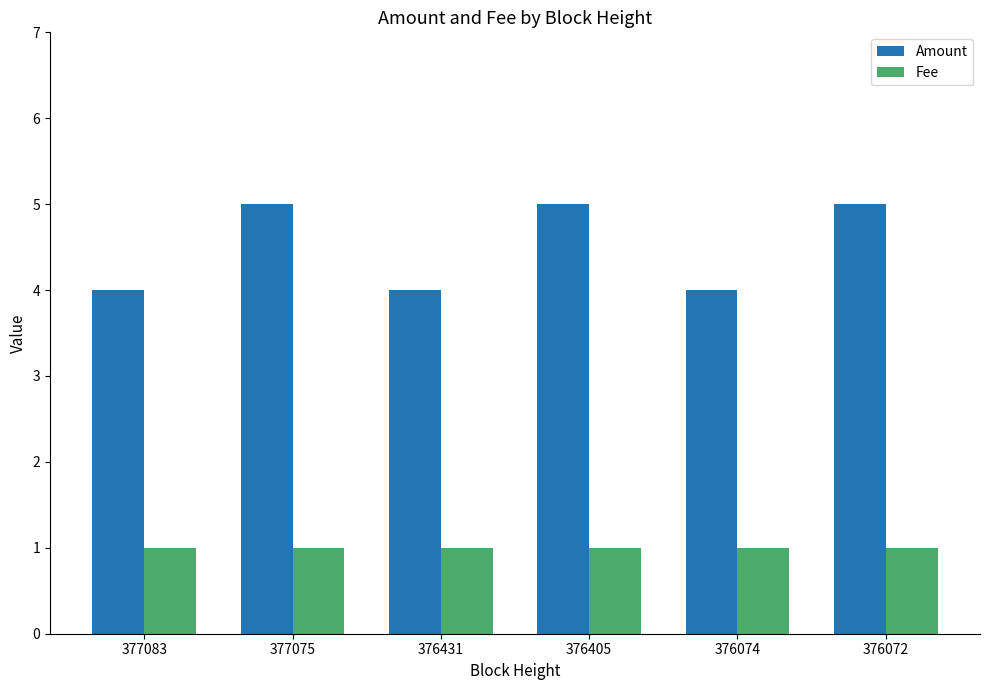

The Amount series shows 9 at 377075. True or false?

False